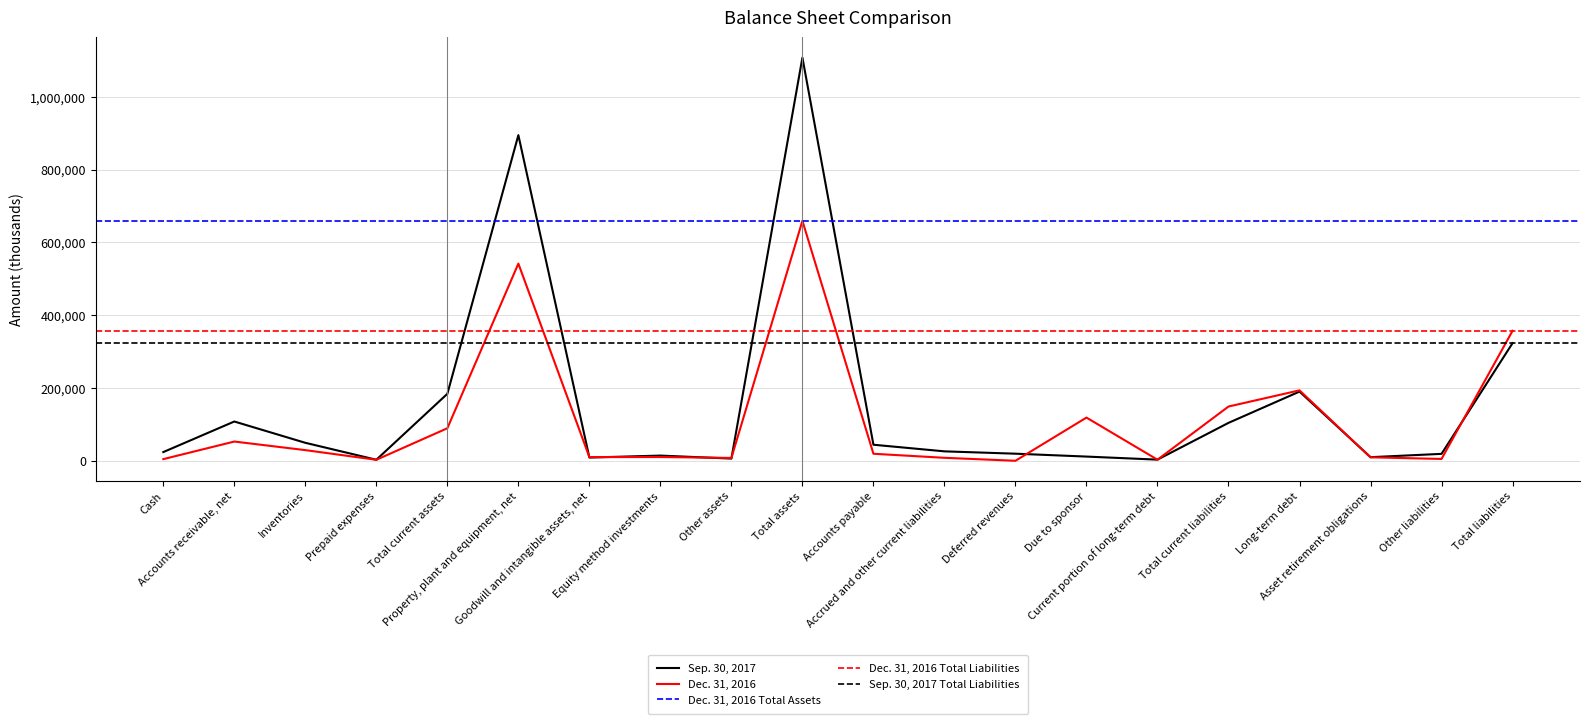

Rank the categories by Dec. 31, 2016 value from lowest to highest.

Deferred revenues, Prepaid expenses, Current portion of long-term debt, Cash, Other liabilities, Other assets, Accrued and other current liabilities, Asset retirement obligations, Goodwill and intangible assets, net, Equity method investments, Accounts payable, Inventories, Accounts receivable, net, Total current assets, Due to sponsor, Total current liabilities, Long-term debt, Total liabilities, Property, plant and equipment, net, Total assets